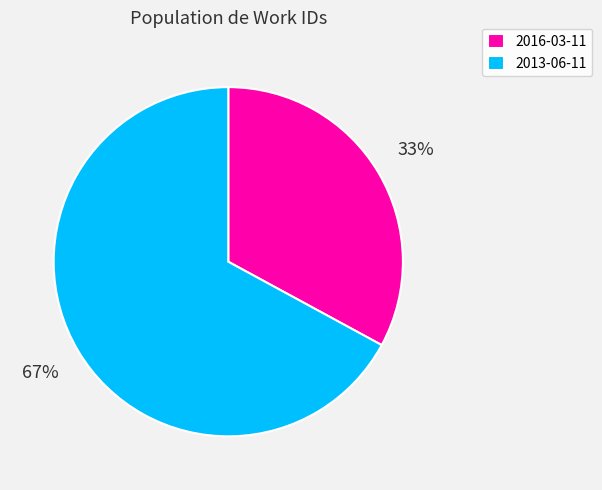

Is 2013-06-11 the majority of the pie?

Yes